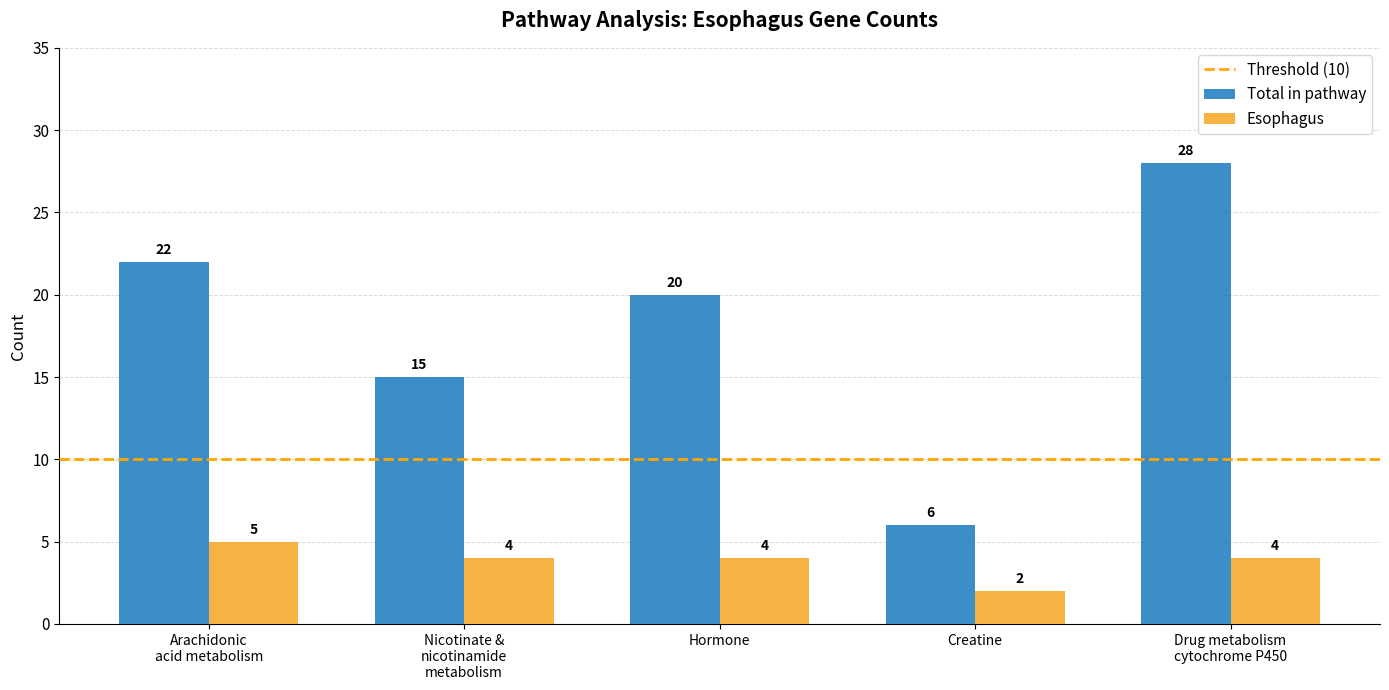

The value of Esophagus at Hormone is 4. True or false?

True